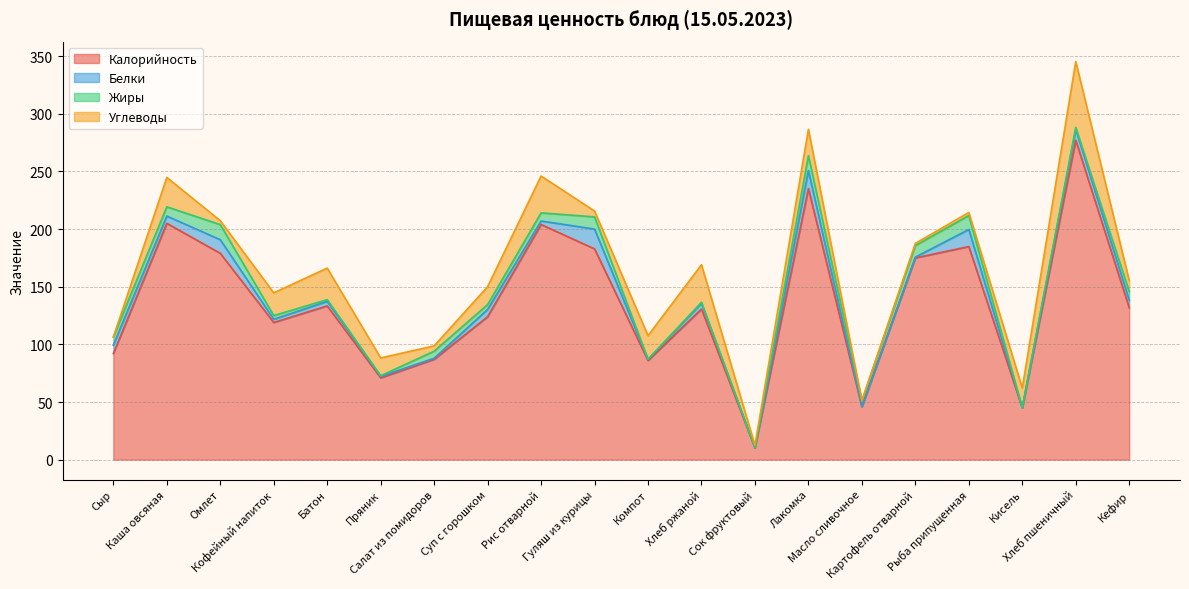

List the series in order of their peak value, highest first.

Калорийность, Углеводы, Белки, Жиры